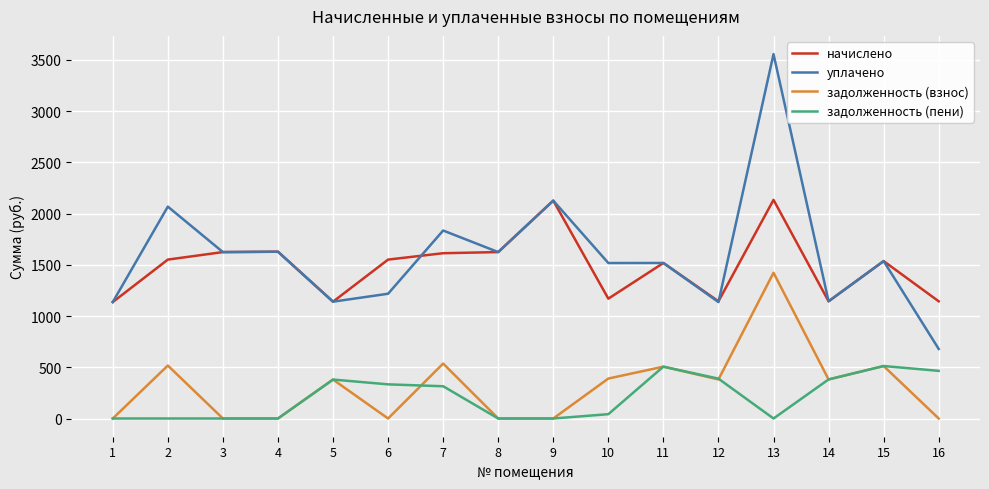

Does the chart display data point markers on the line(s)?

No